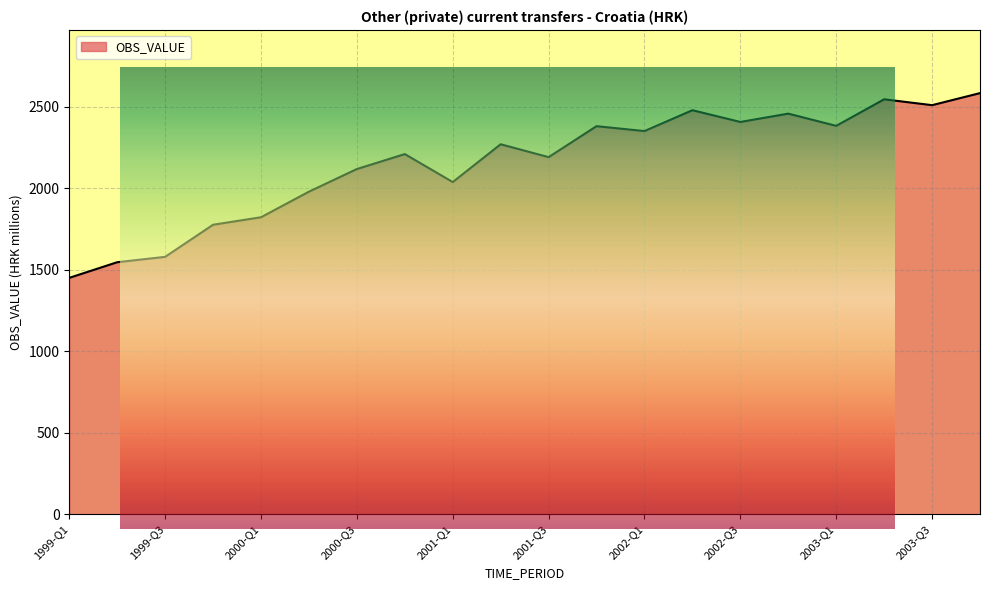

At which category does the data reach its first local valley?

2001-Q1